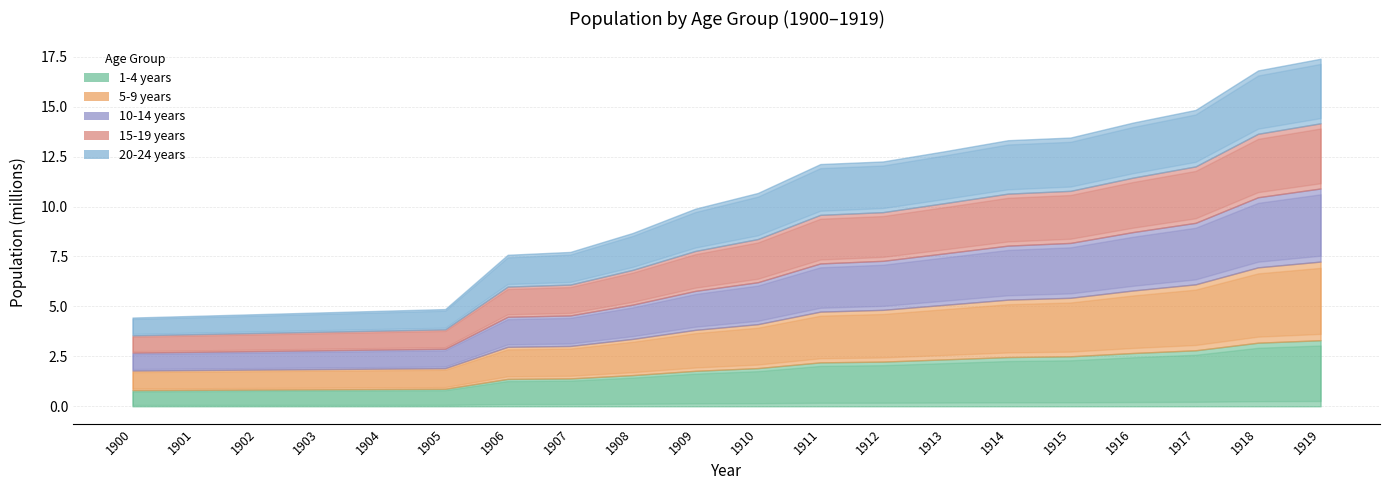

How many data points does each series have?

20